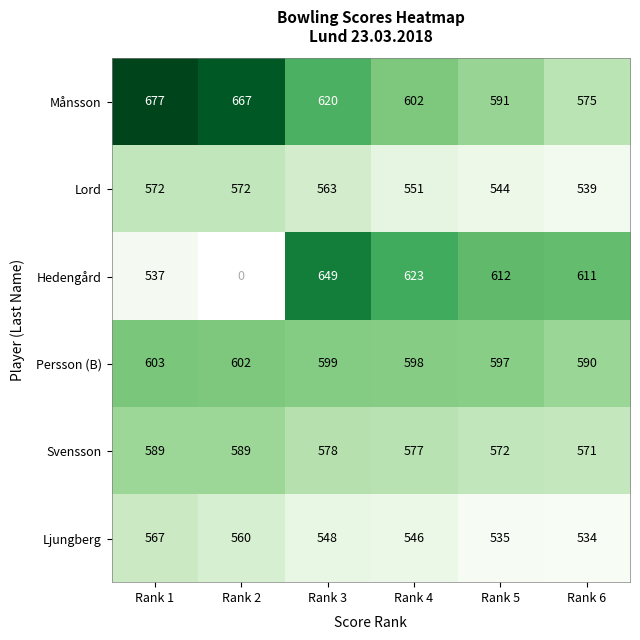

List the labels in order of Ljungberg value, smallest first.

Rank 6, Rank 5, Rank 4, Rank 3, Rank 2, Rank 1